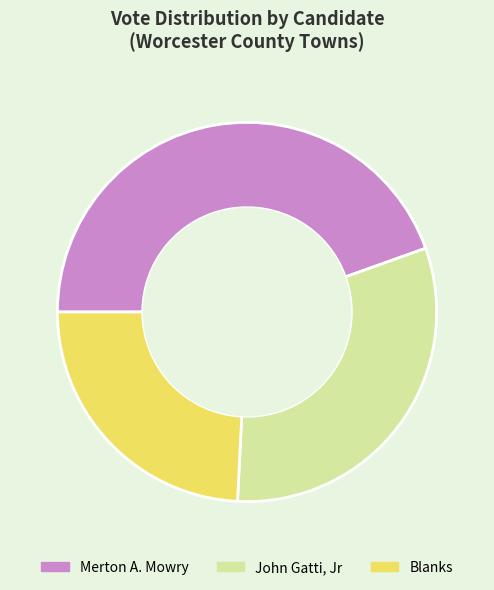

True or false: Blanks accounts for 18% of the total.

False